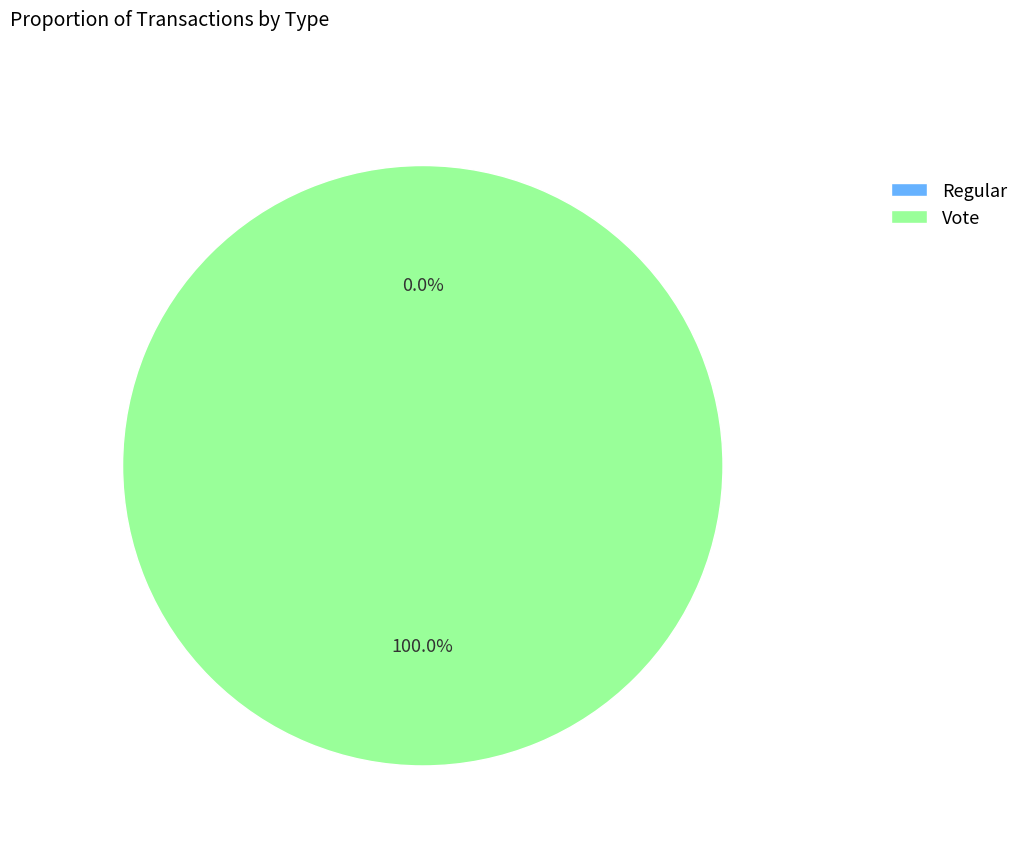

True or false: Regular accounts for 0% of the total.

True